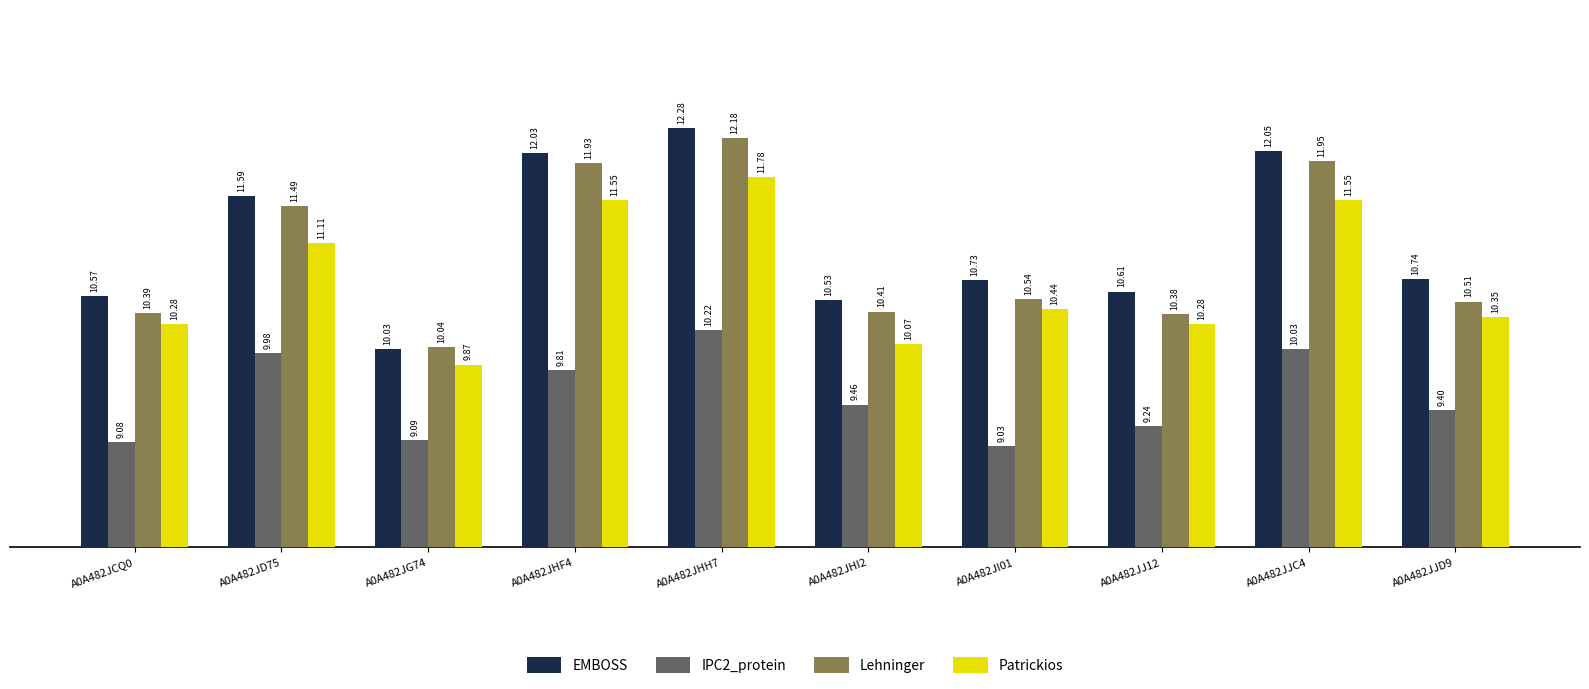

At how many categories does at least one series exceed 9?

10